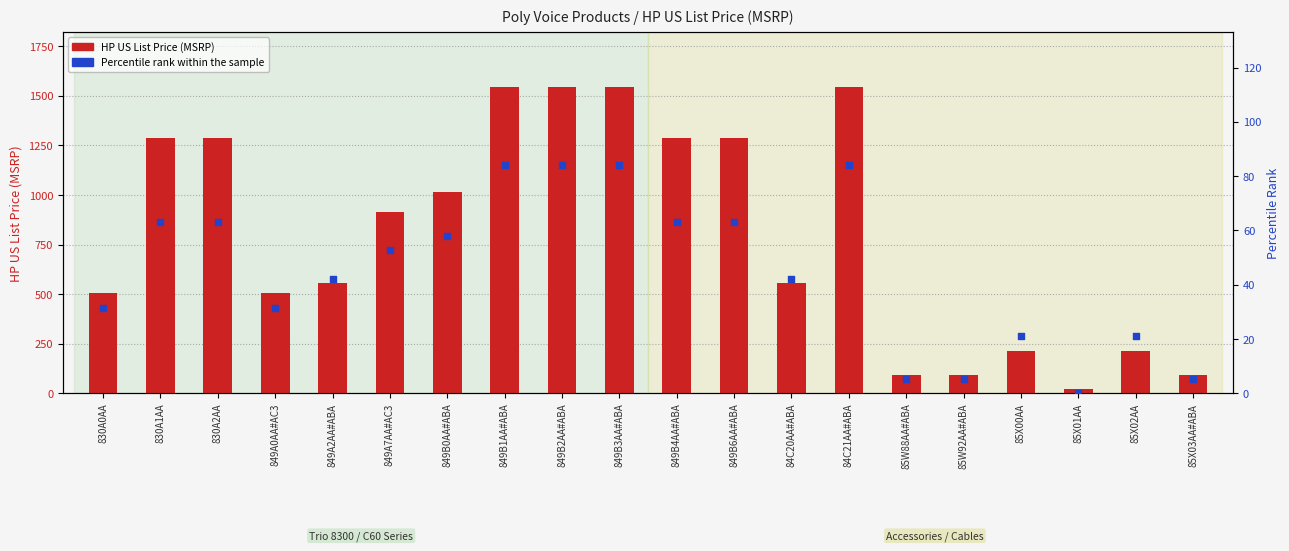

Which series reaches the minimum Y coordinate?

Percentile rank within the sample